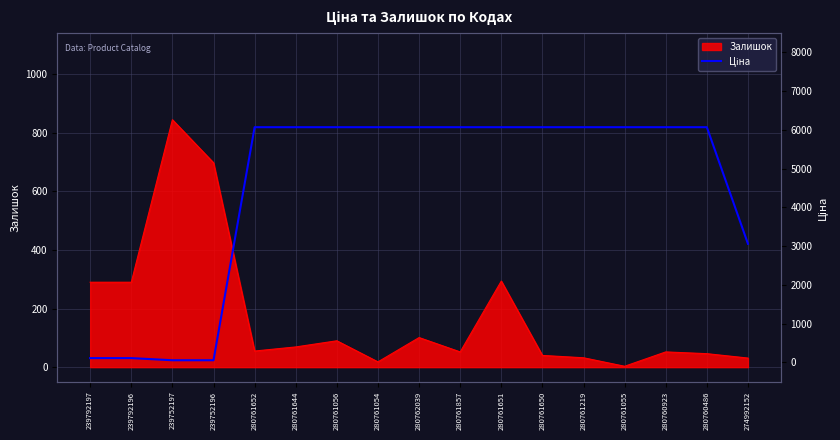

Which has a higher value, 280761056 or 280761857?

280761056